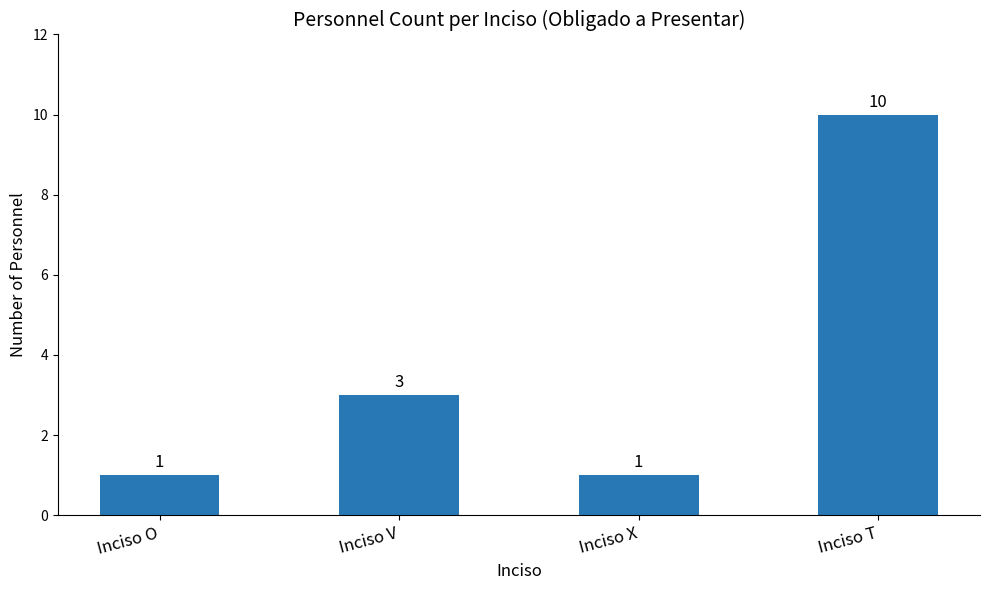

Is it true that the value at Inciso V is 3?

True